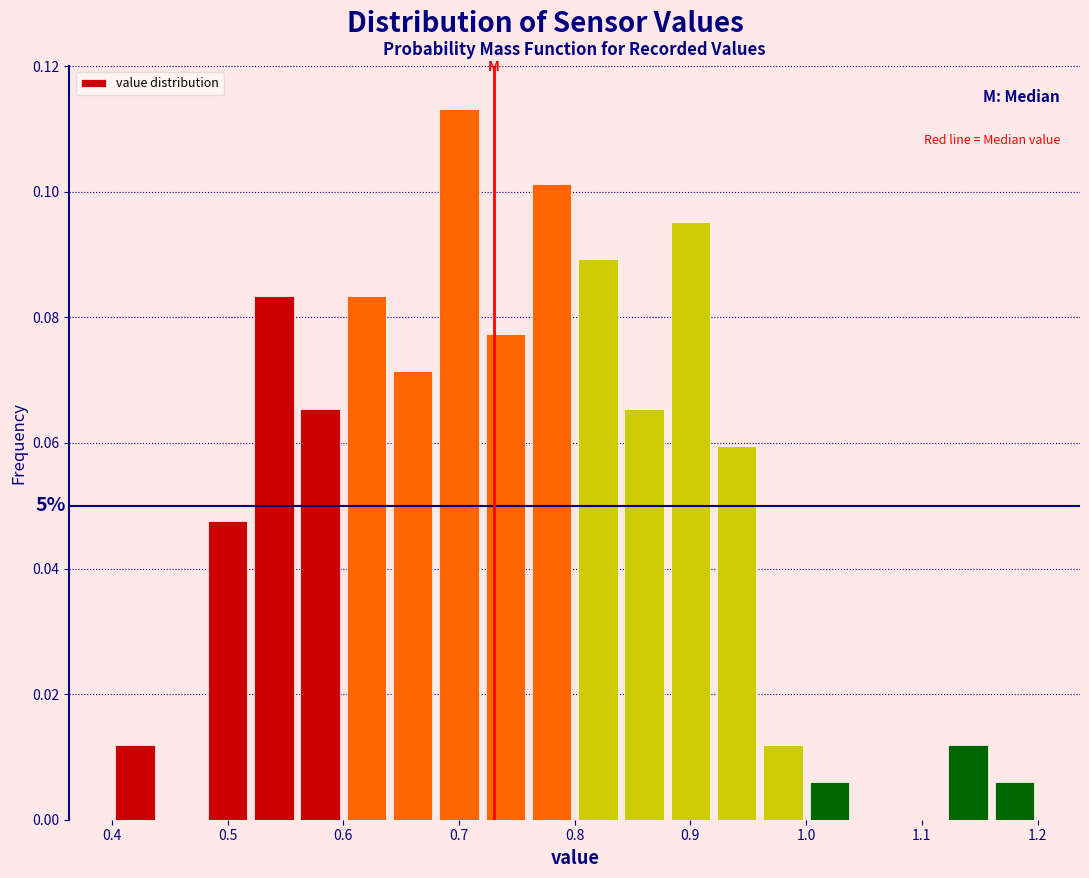

Which range on the x-axis has the tallest bar?

0.68 to 0.72